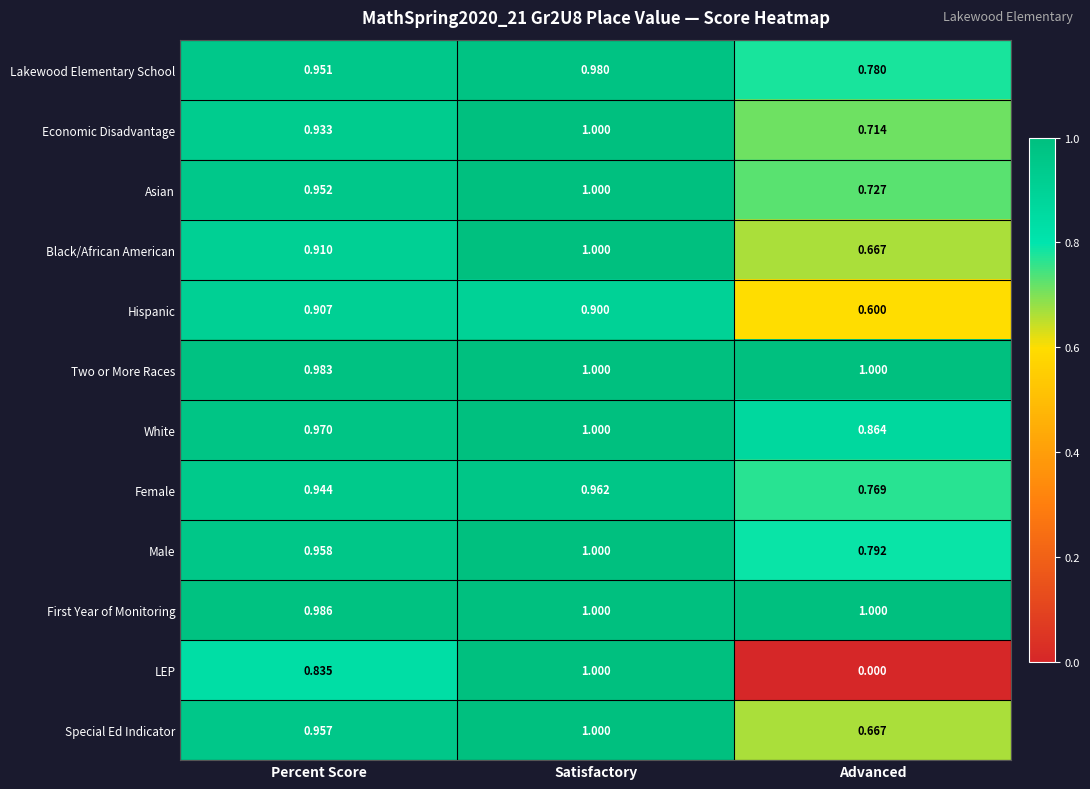

Which series changed the most between Percent Score and Advanced?

LEP